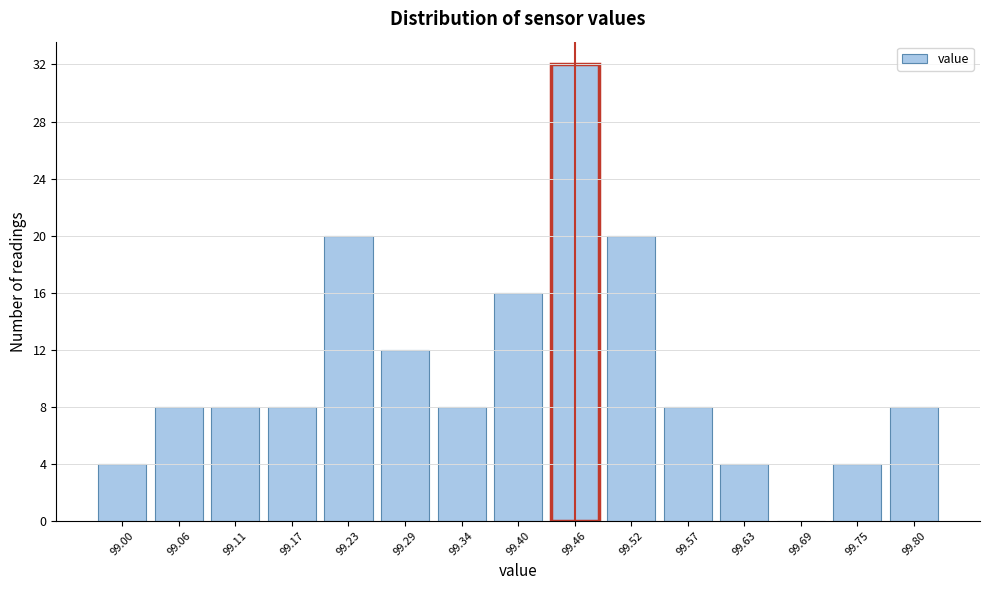

Reading left to right, extract all data points from this chart.

99.00=4	99.06=8	99.11=8	99.17=8	99.23=20	99.29=12	99.34=8	99.40=16	99.46=32	99.52=20	99.57=8	99.63=4	99.69=0	99.75=4	99.80=8